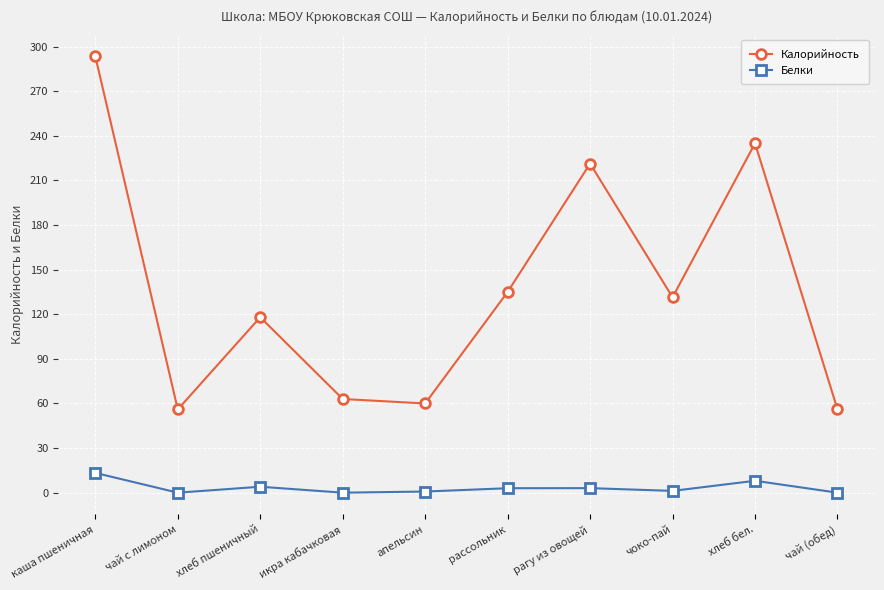

What is the maximum value shown in the chart?

293.4